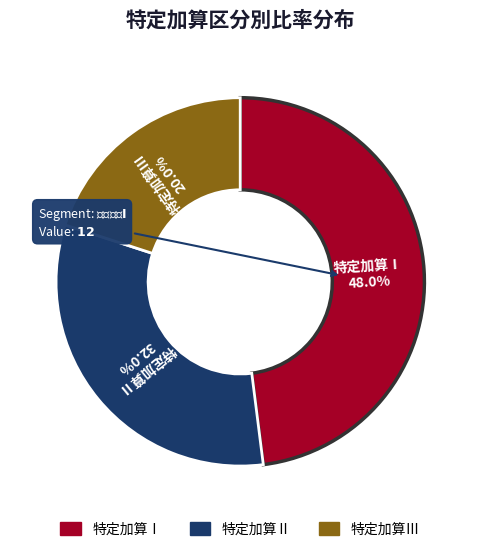

Does any single category account for the majority?

No